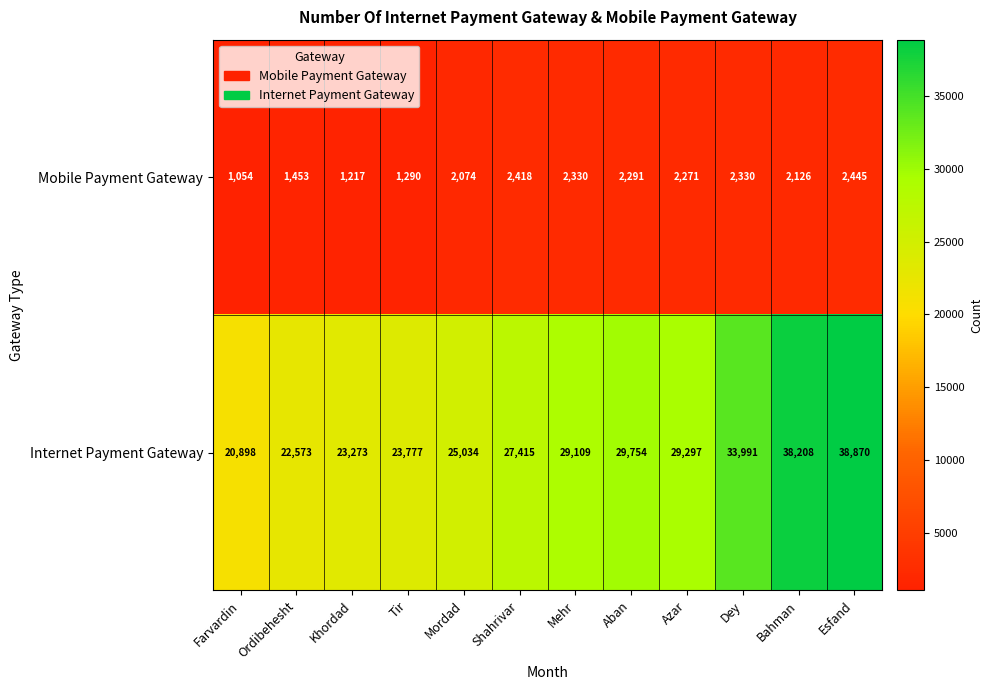

Is it true that Internet Payment Gateway equals 38208 at Bahman?

True